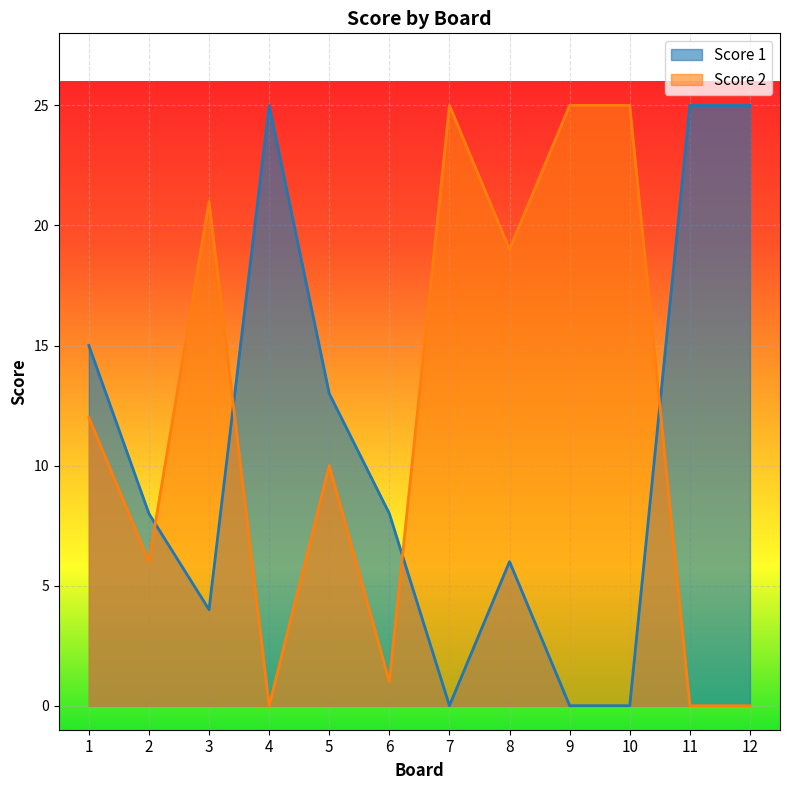

Which series has the widest spread of values?

Score 1